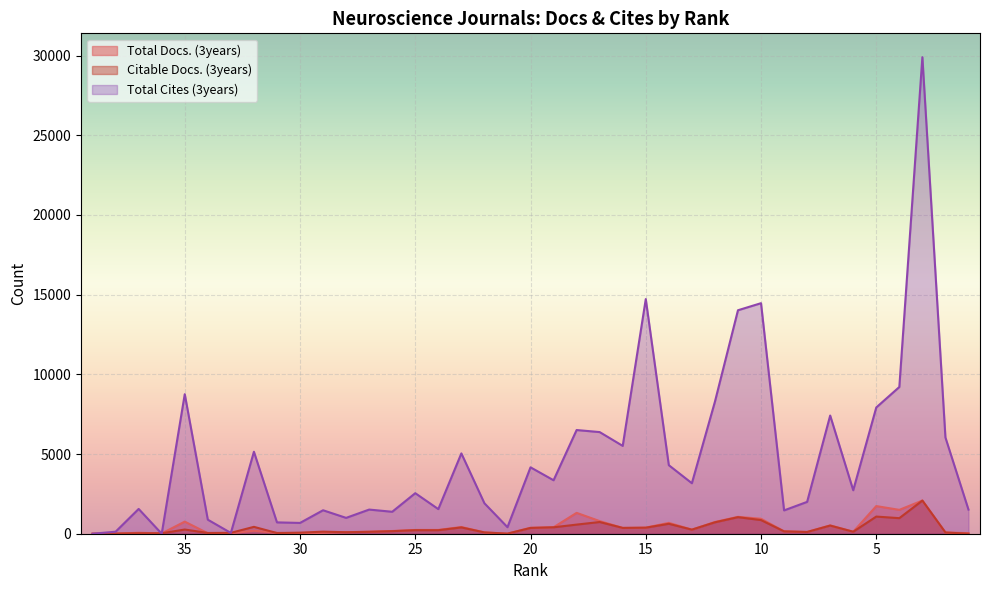

How many interior local peaks does the Citable Docs. (3years) series have?

12